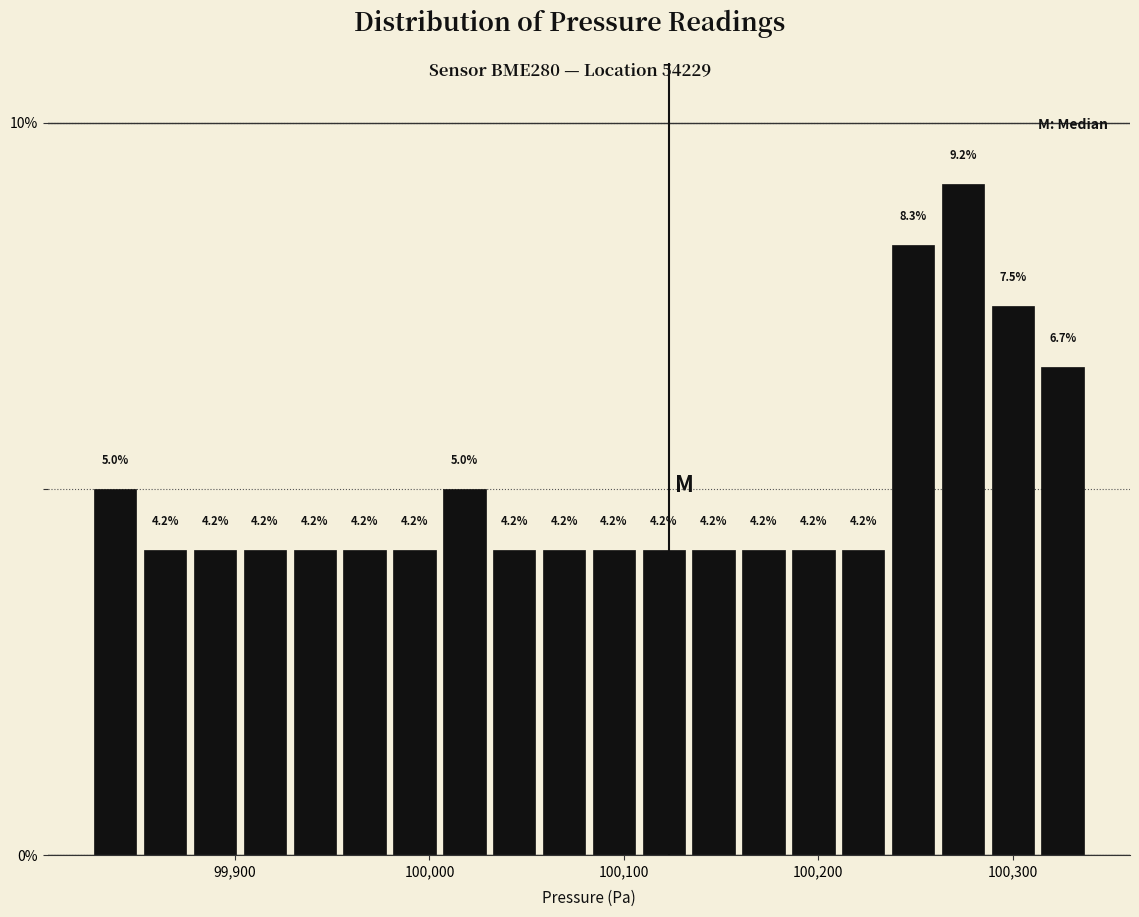

Around what value on the x-axis is the tallest bar? Give the approximate position of its centre, as read against the axis.

100270